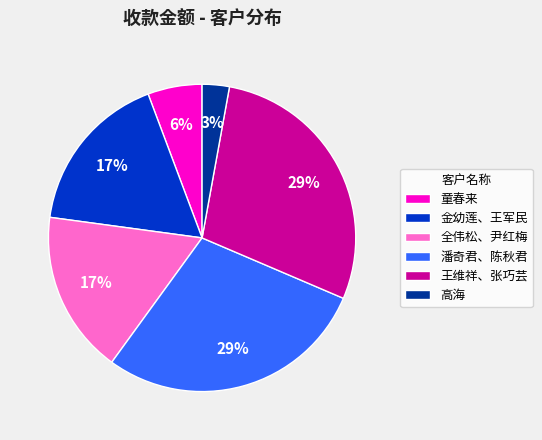

Does any single category account for the majority?

No